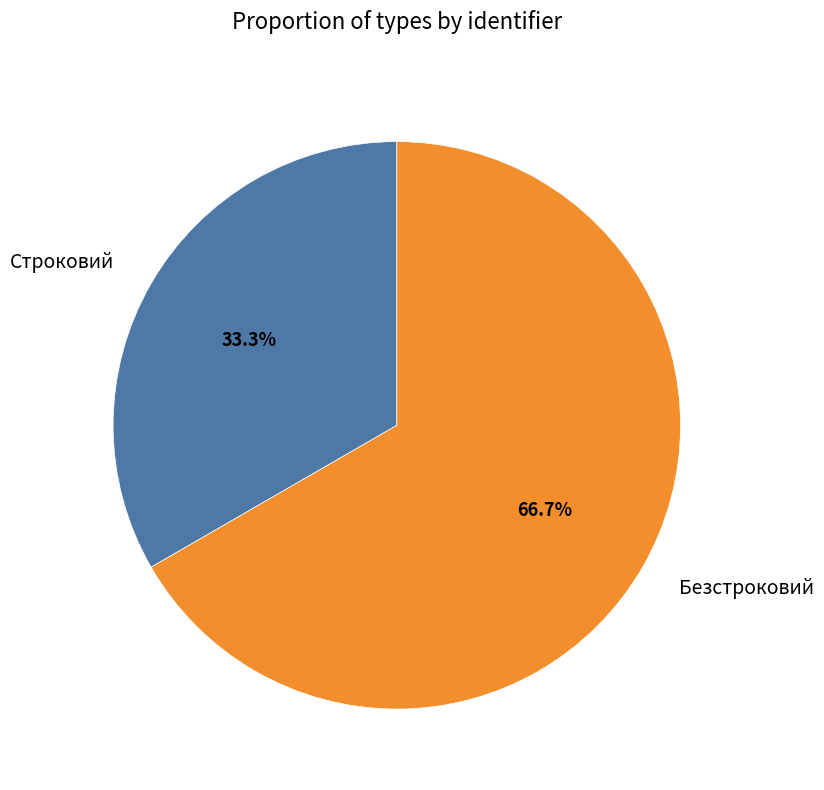

Which has a higher value, Безстроковий or Строковий?

Безстроковий